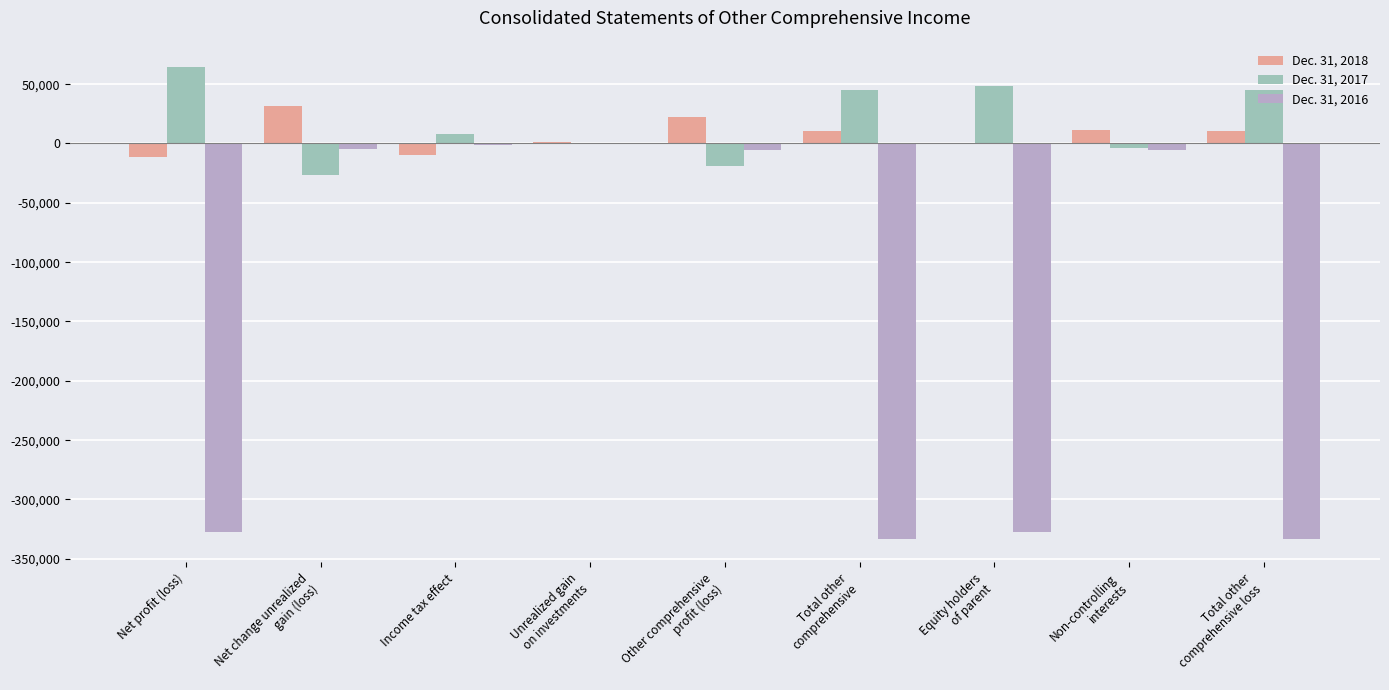

True or false: Dec. 31, 2018 has a value of -11654 at Net profit (loss).

True